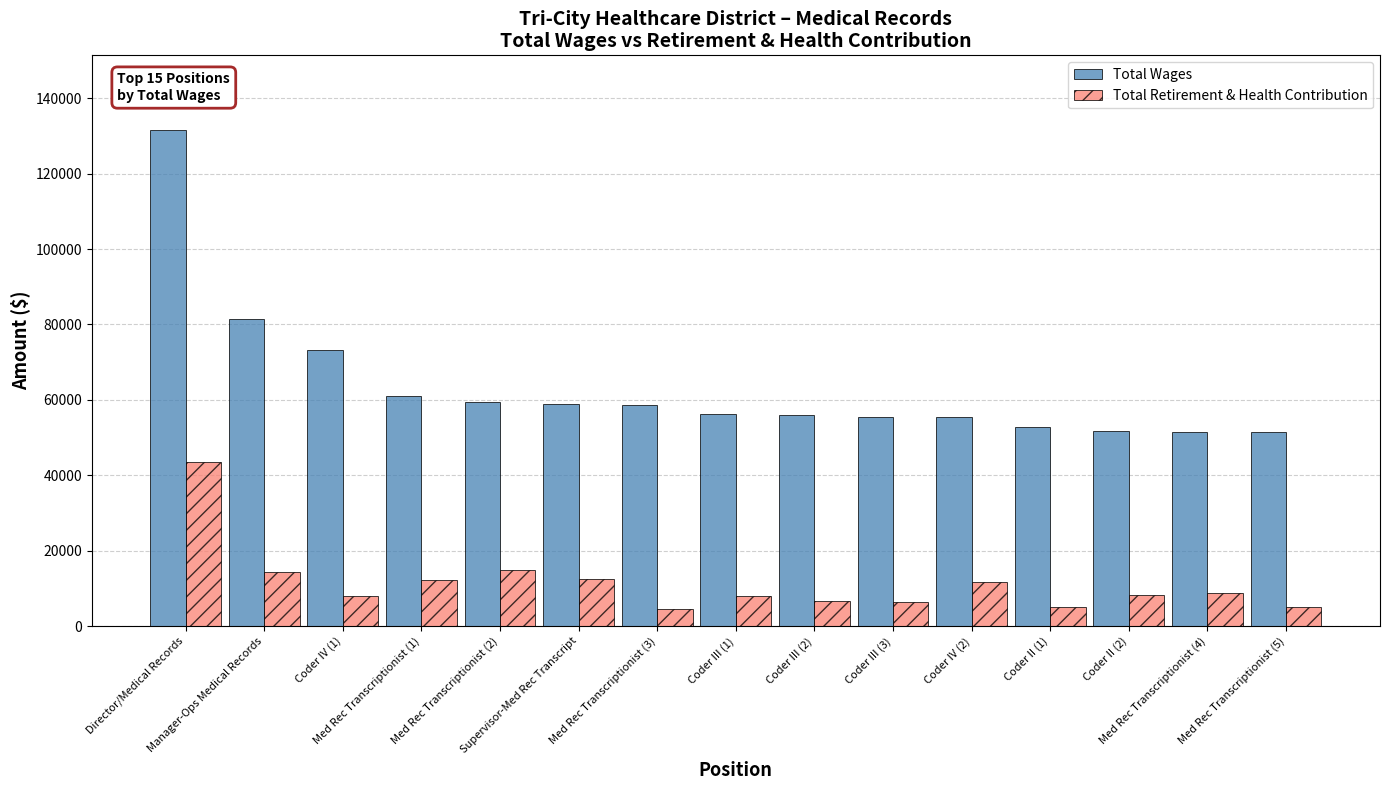

List the series in order of their peak value, highest first.

Total Wages, Total Retirement & Health Contribution